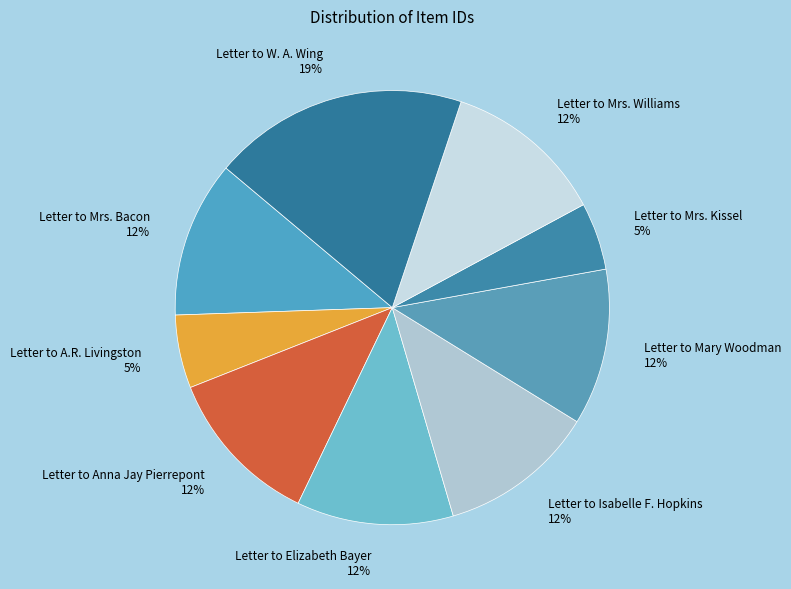

Is there a majority slice in this chart?

No